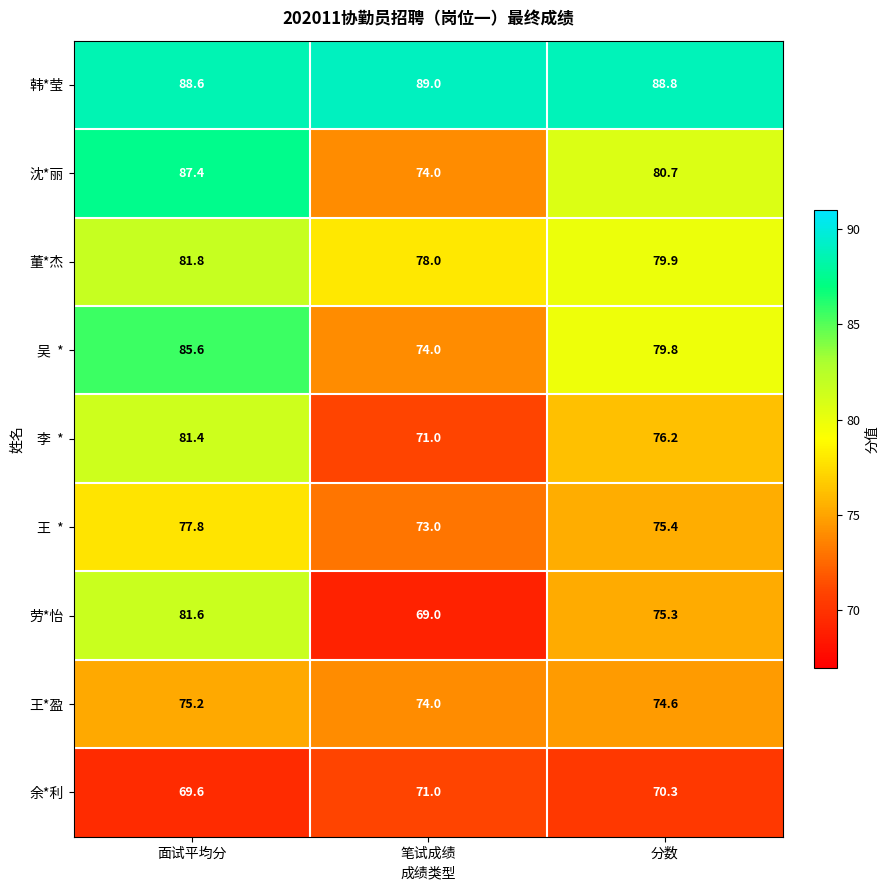

What is the average value of the 韩*莹 series?

88.8